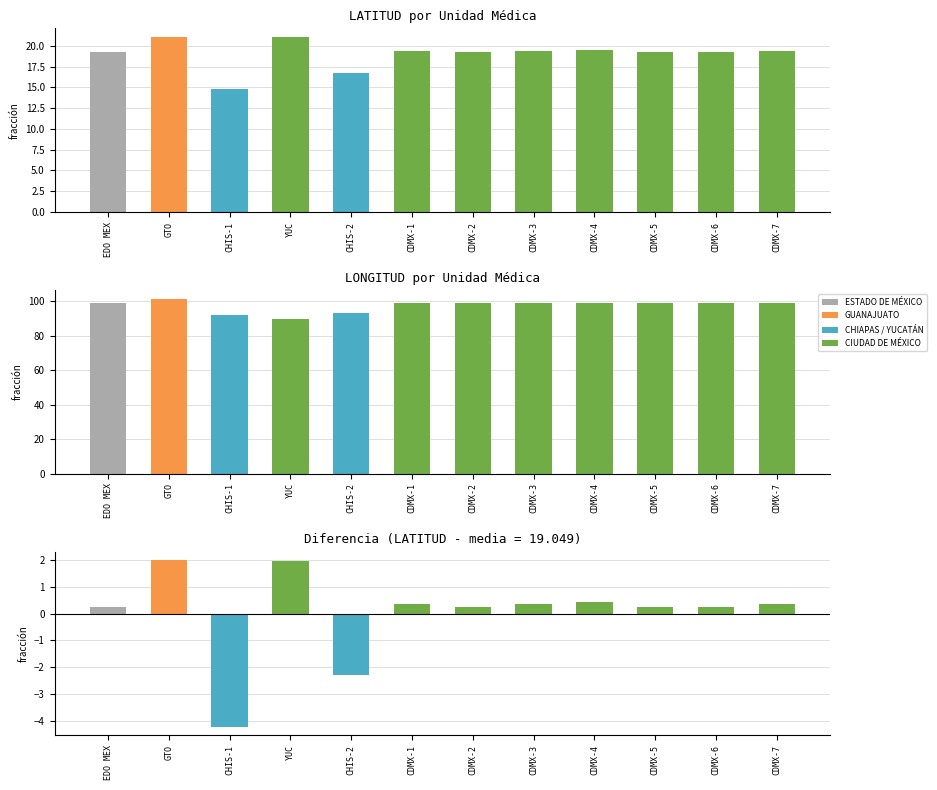

Is it true that LONGITUD equals 99.2 at CDMX-6?

True